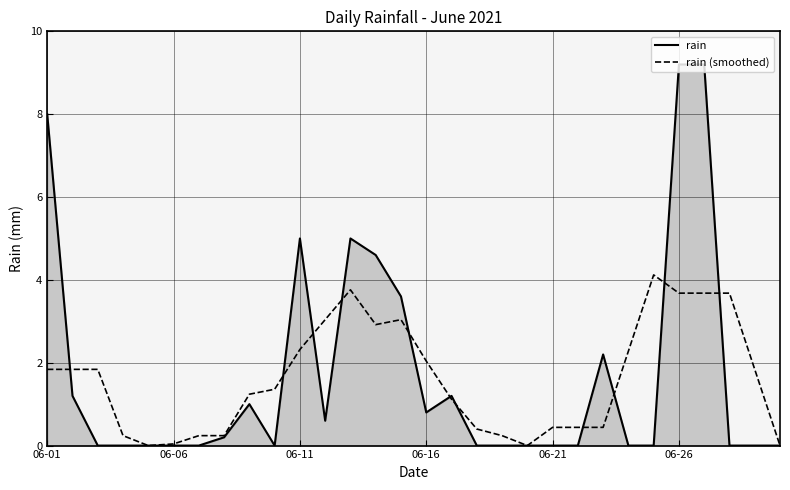

Which series has the largest range (max minus min)?

rain